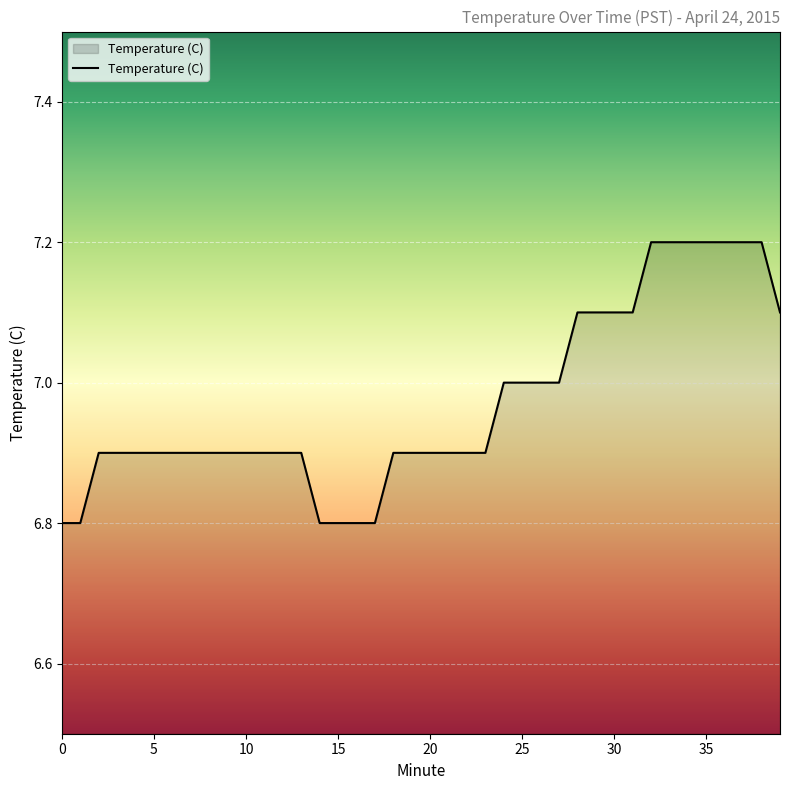

What is the minimum value shown in the chart?

6.8